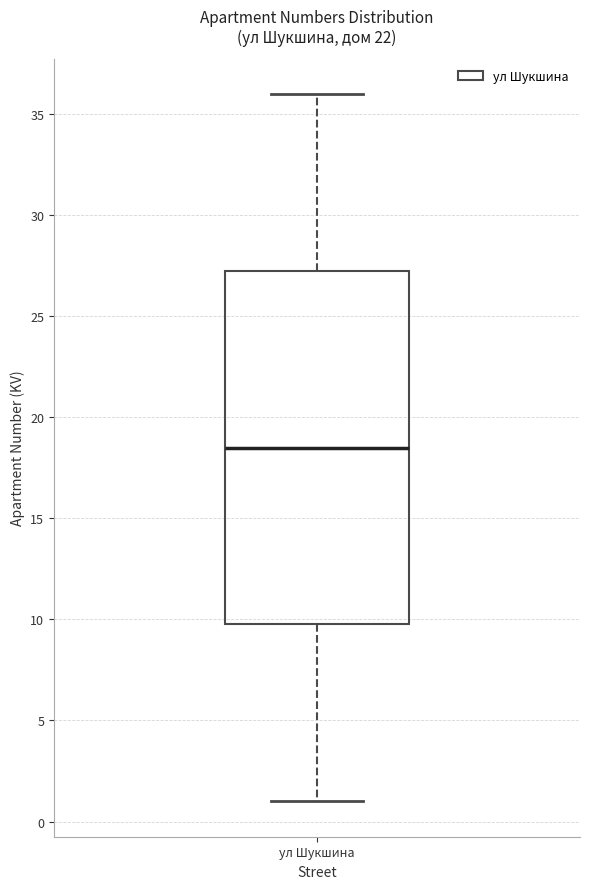

Read this box plot against the y-axis: the position of the median line, the range covered by the box, and the ends of both whiskers. The values are not printed on the chart, so give them approximately, as read against the axis.

median 18.5, box 10.0 to 27.5, whiskers 1.0 to 36.0